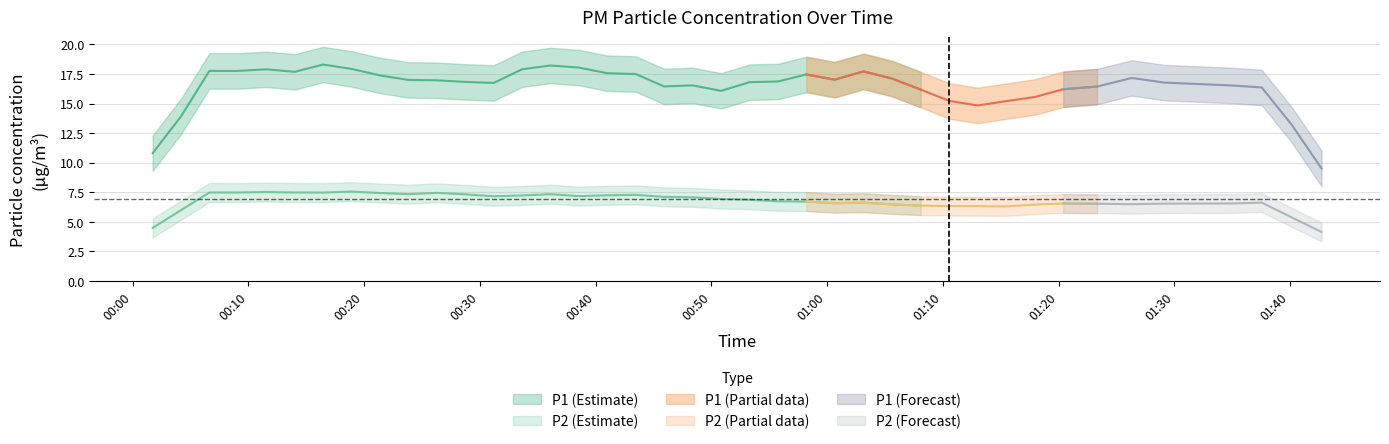

List the labels in order of P2 value, smallest first.

29, 28, 36, 35, 30, 31, 22, 26, 25, 32, 34, 24, 27, 20, 11, 37, 13, 23, 39, 33, 1, 38, 14, 21, 17, 10, 6, 18, 19, 16, 7, 4, 8, 3, 15, 2, 0, 5, 9, 12